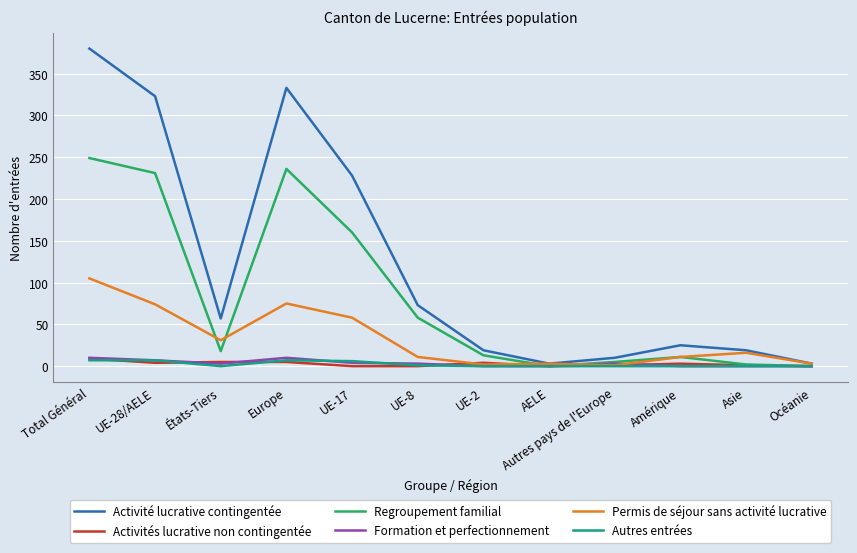

What is the sum of all Activités lucrative non contingentée values?

32